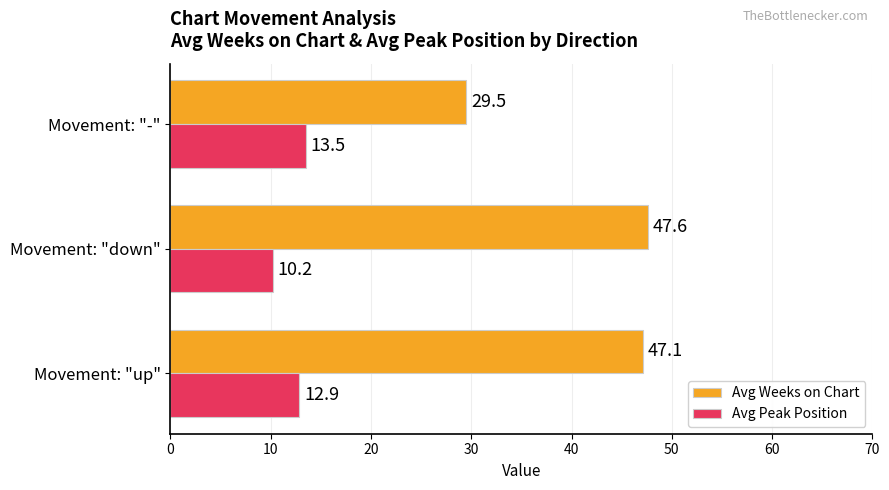

List the series in order of their peak value, lowest first.

Avg Peak Position, Avg Weeks on Chart